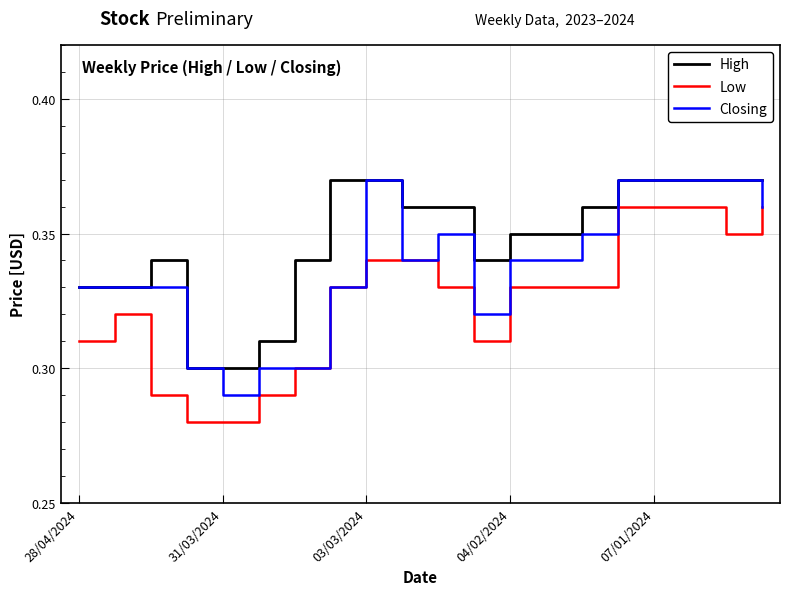

List the series in order of their overall mean, lowest first.

Low, Closing, High